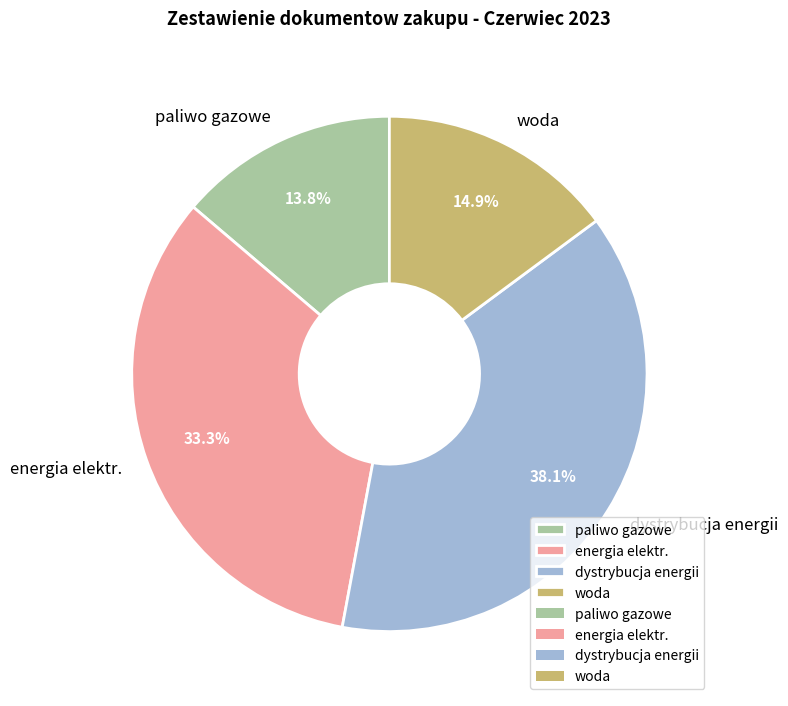

What percentage is the paliwo gazowe slice, to the nearest percent?

14%